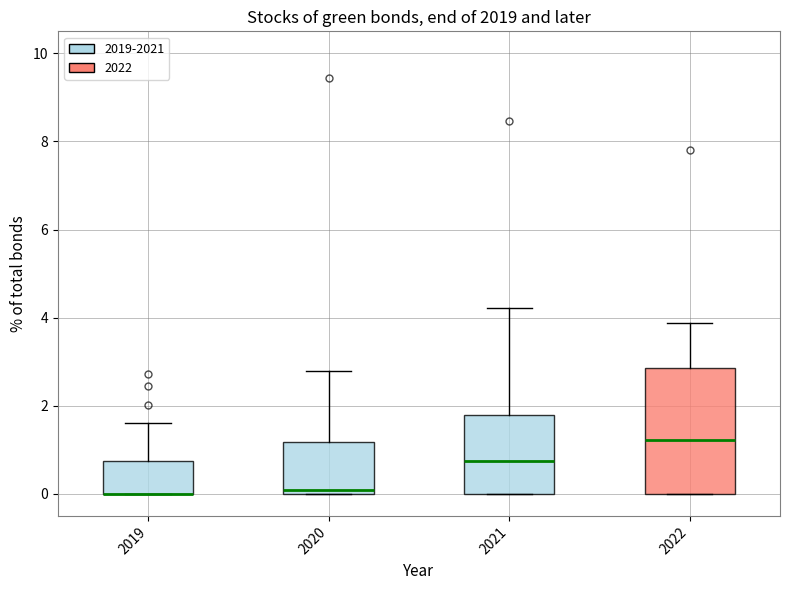

Reading left to right, transcribe this box plot: for each box, give where its median line is, the range the box spans, and where its two whiskers end, as read against the y-axis. The values are not printed on the chart, so give them approximately, as read against the axis.

2019: median 0.0 (drawn on the box's lower edge), box 0.0 to 0.8, whiskers 0.0 to 1.6
2020: median 0.0 (just above the box's lower edge), box 0.0 to 1.2, whiskers 0.0 to 2.8
2021: median 0.8, box 0.0 to 1.8, whiskers 0.0 to 4.2
2022: median 1.2, box 0.0 to 2.8, whiskers 0.0 to 3.8